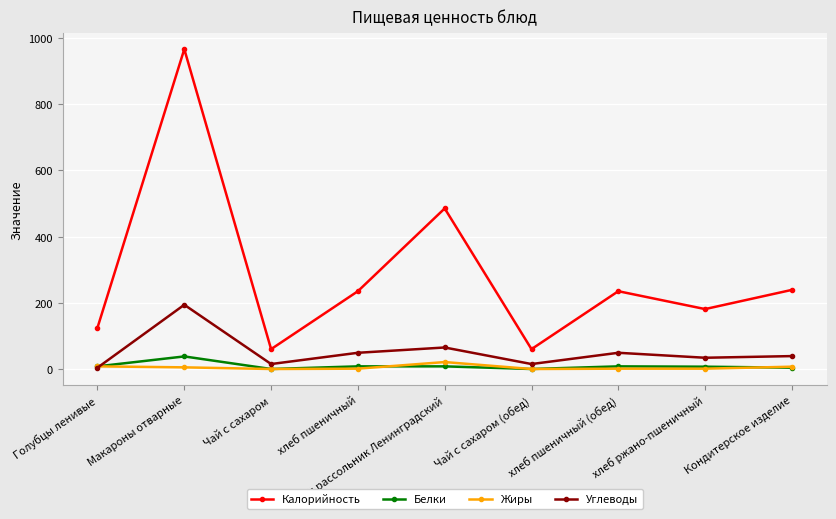

What is the difference between the highest and lowest values at хлеб ржано-пшеничный?

180